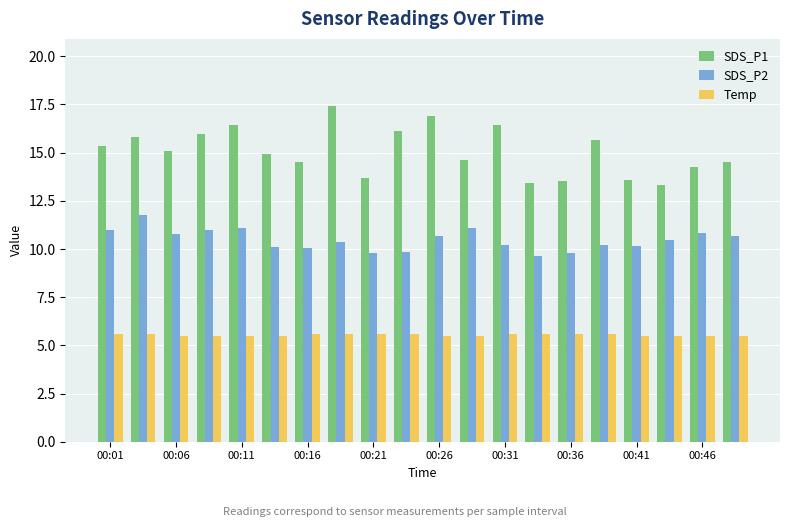

What is the minimum value shown in the chart?

5.5